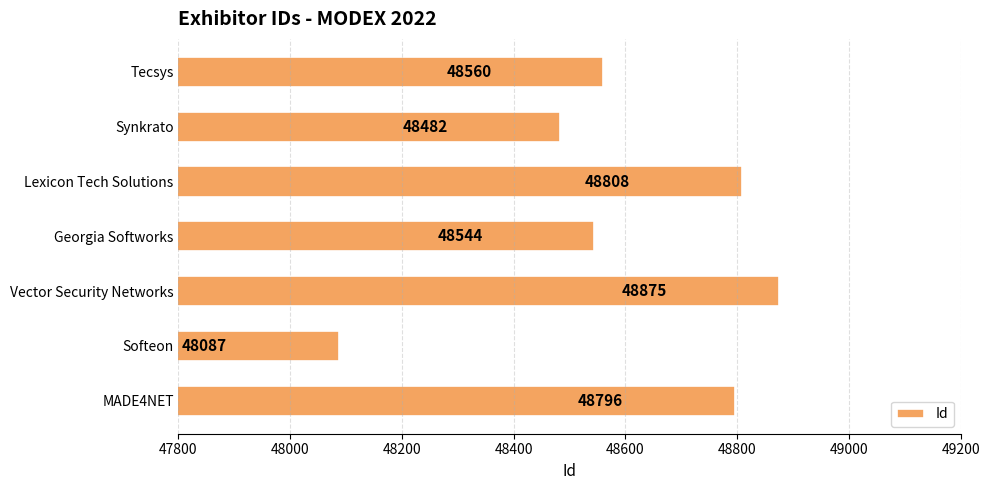

Rank the categories by value from lowest to highest.

Softeon, Synkrato, Georgia Softworks, Tecsys, MADE4NET, Lexicon Tech Solutions, Vector Security Networks